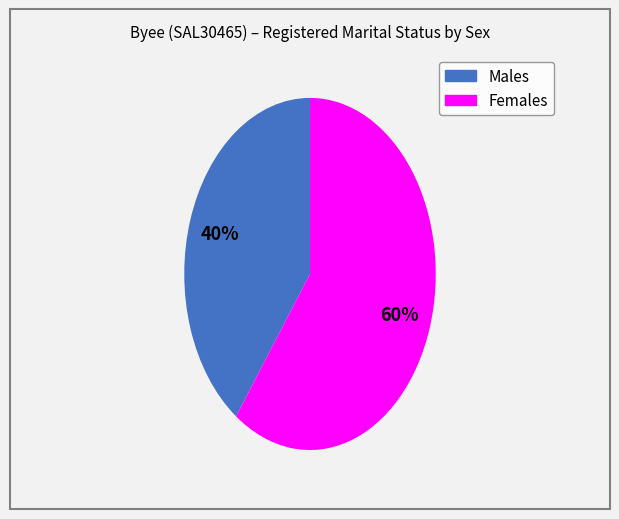

To the nearest percent, what portion does Males represent?

40%